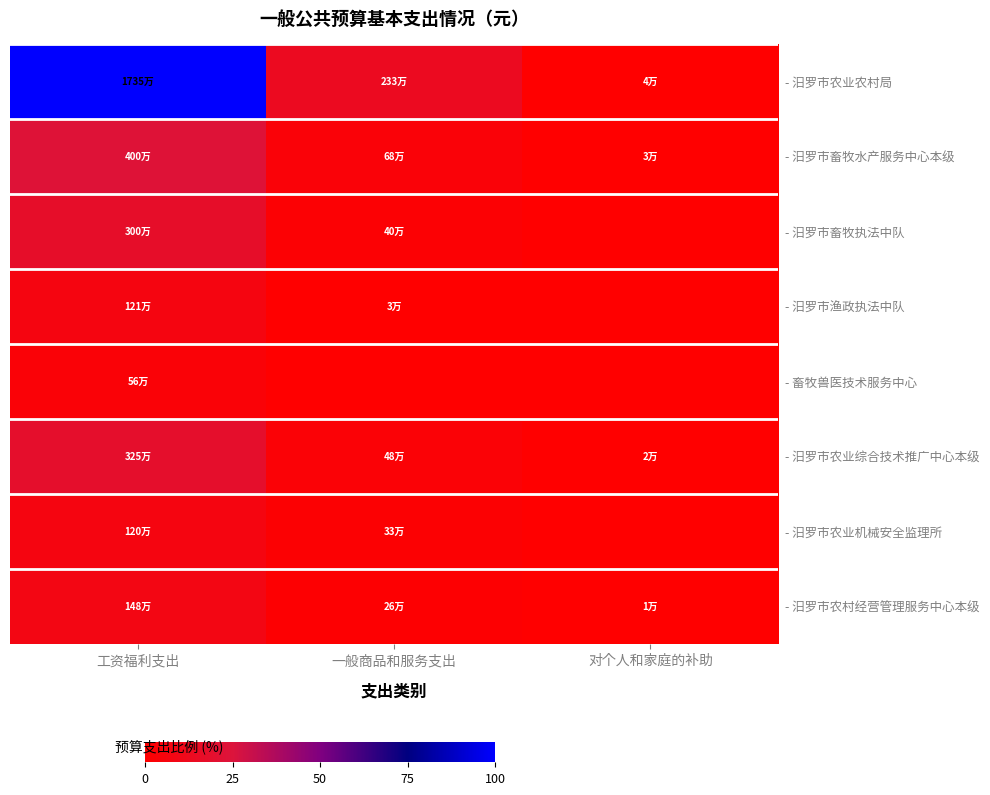

Which has a higher value, 工资福利支出 or 一般商品和服务支出?

工资福利支出